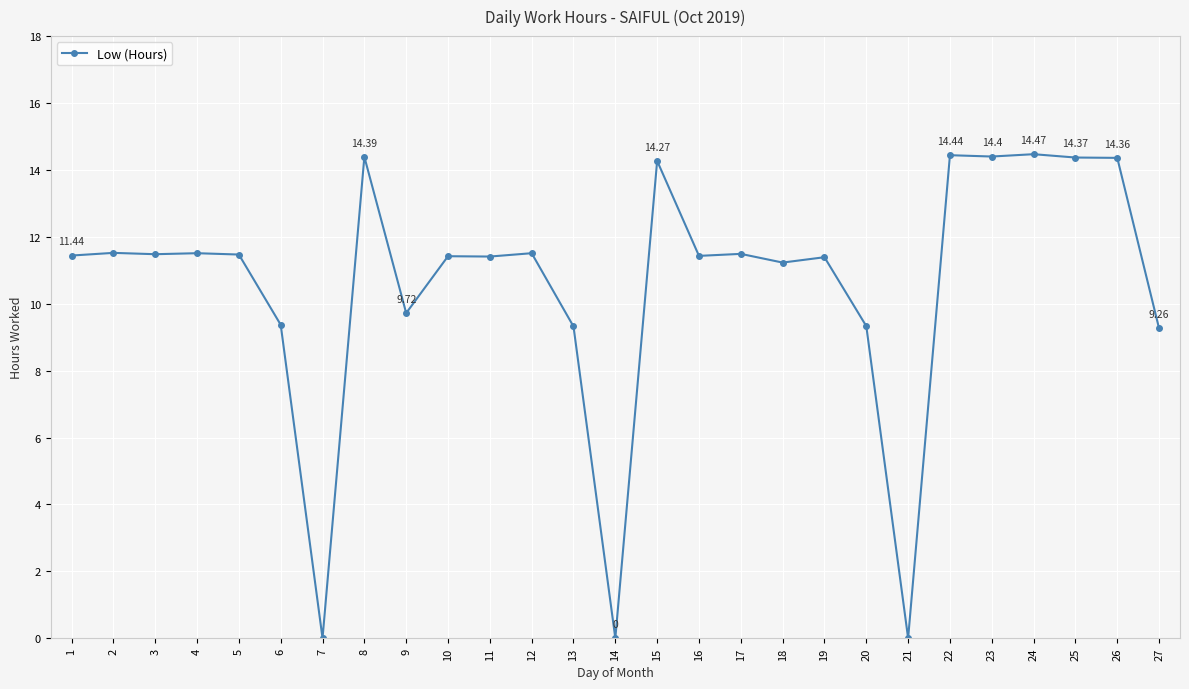

What is the change in value from 10 to 17?

+0.1